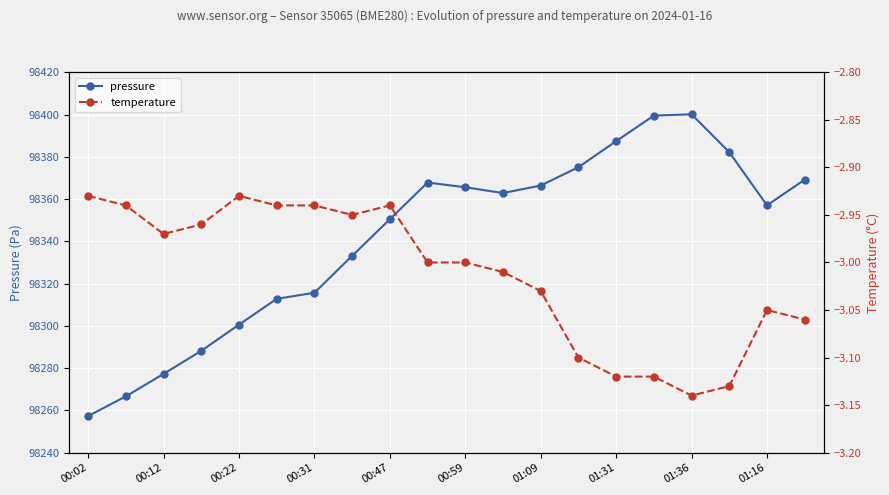

True or false: pressure and temperature cross at least once.

False